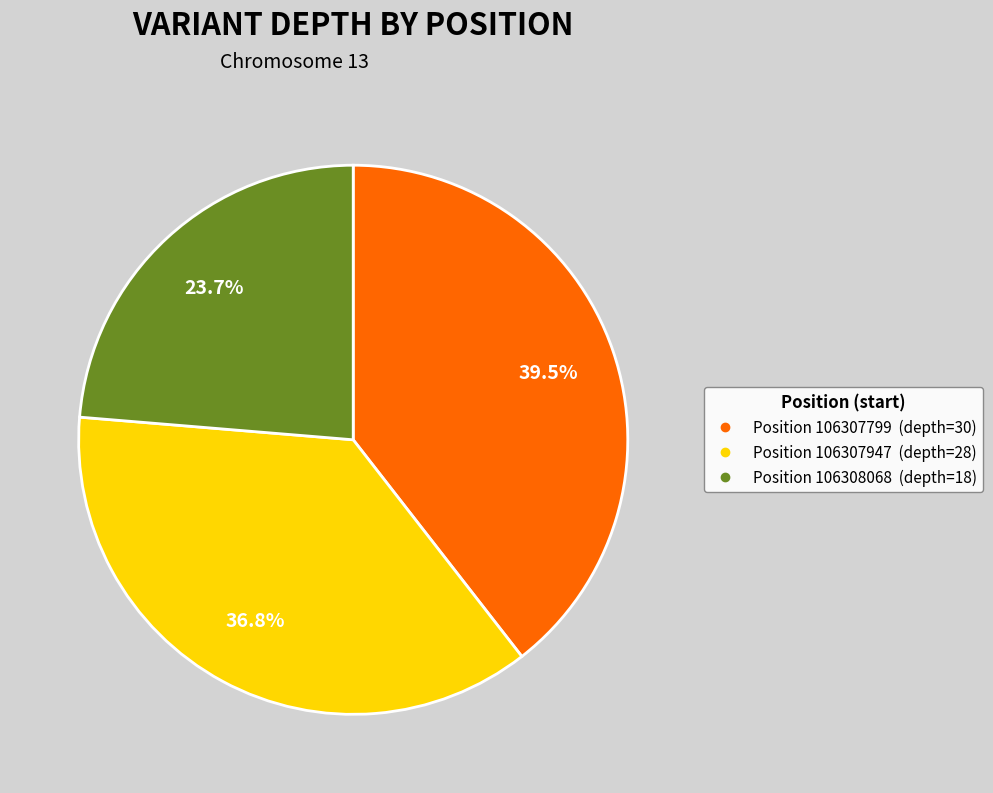

Does any single category account for the majority?

No